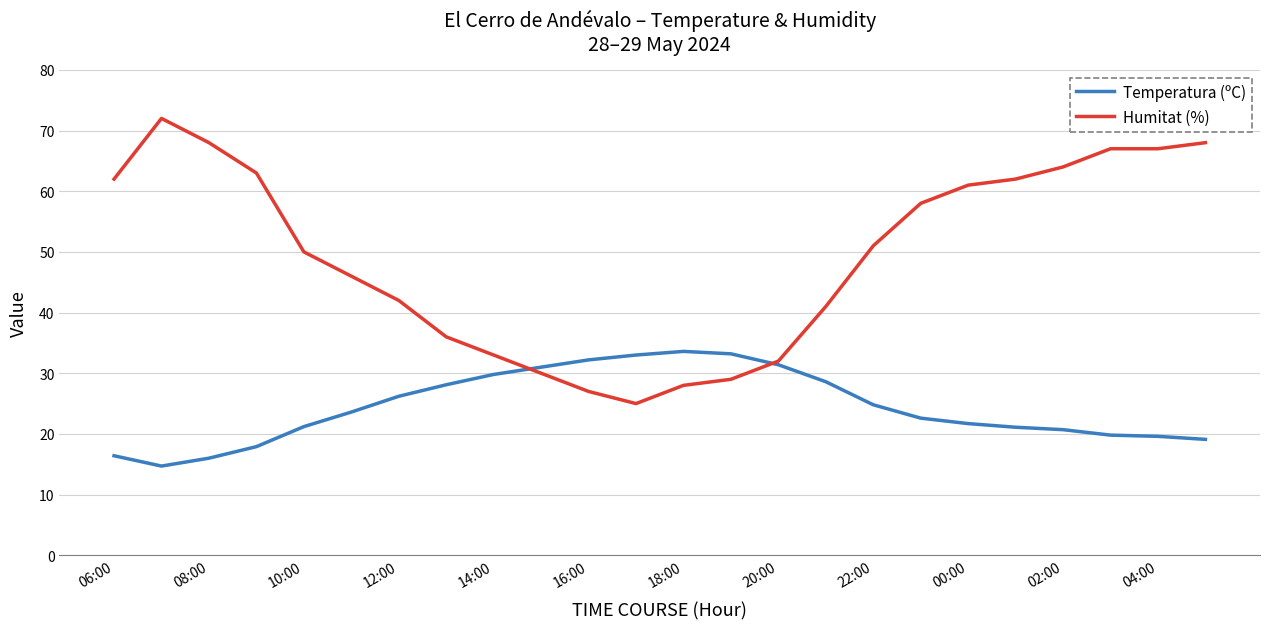

What is the maximum value for Humitat (%)?

72.0